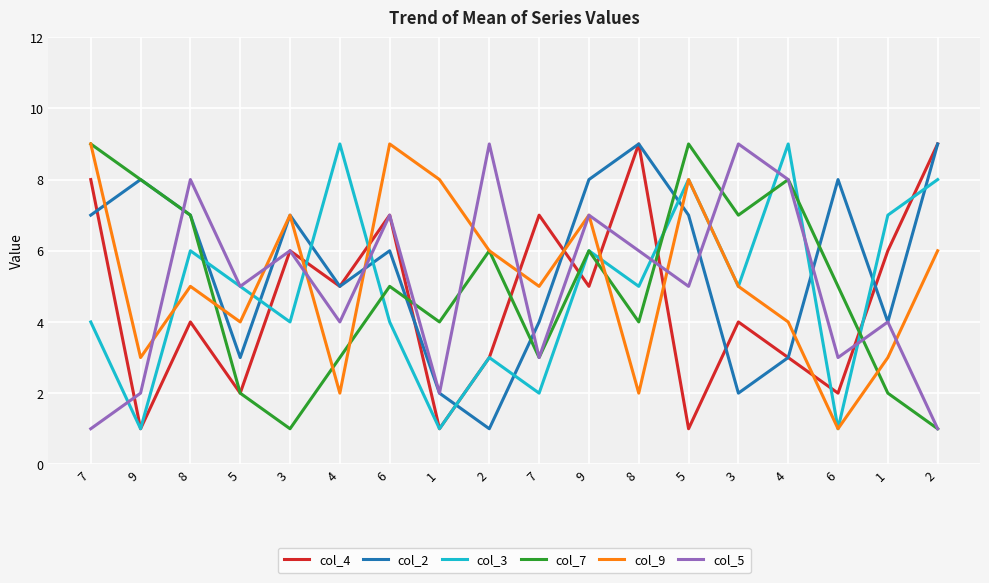

True or false: col_9 and col_5 cross at least once.

True